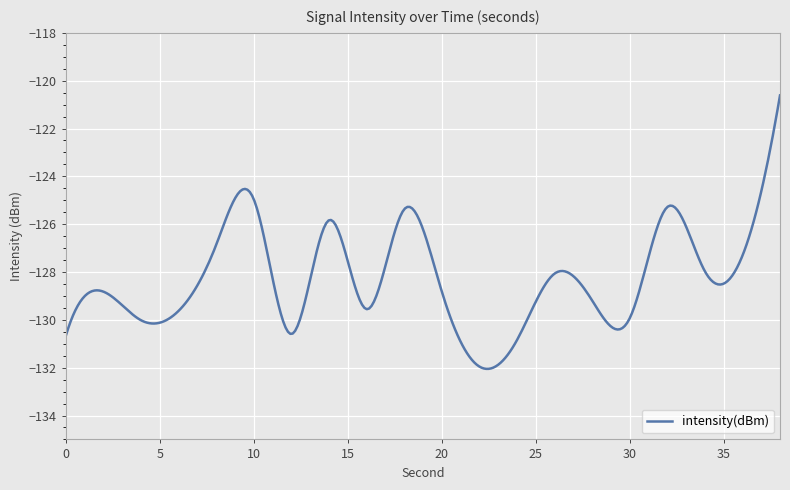

Is this an area chart (filled region under the line)?

No